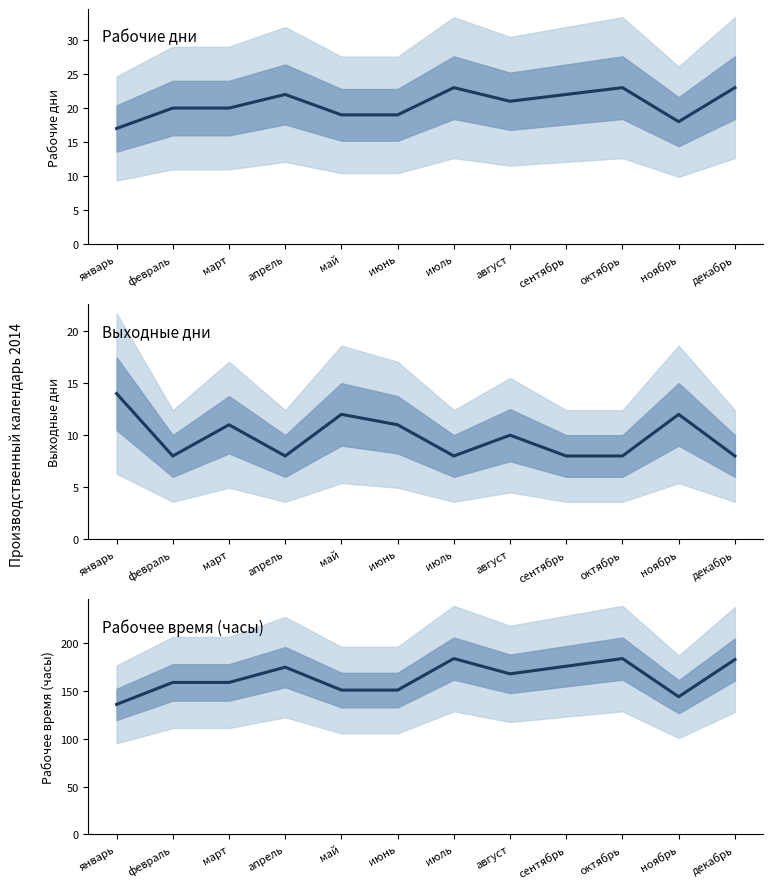

What is the difference between the maximum and minimum values in the Выходные дни series?

6